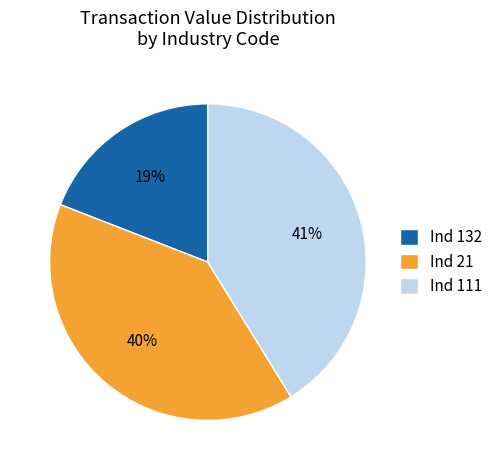

Rank the categories by value from lowest to highest.

Ind 132, Ind 21, Ind 111